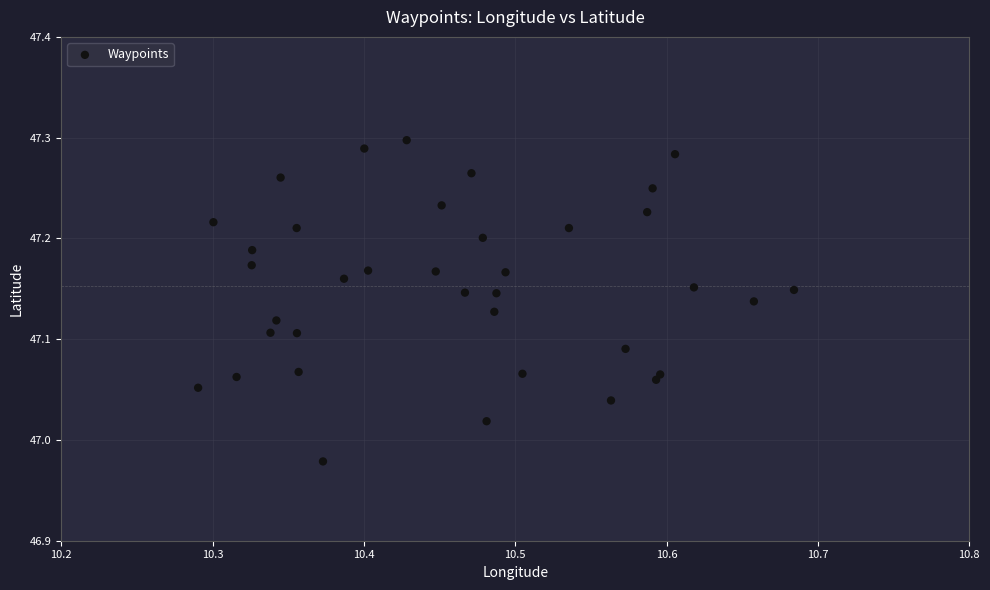

What is the range of Y values (max minus min)?

0.3